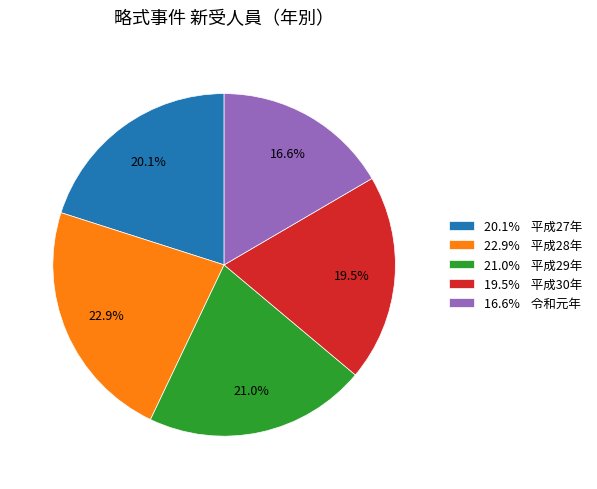

What is the smallest slice in the pie chart?

16.6% 令和元年